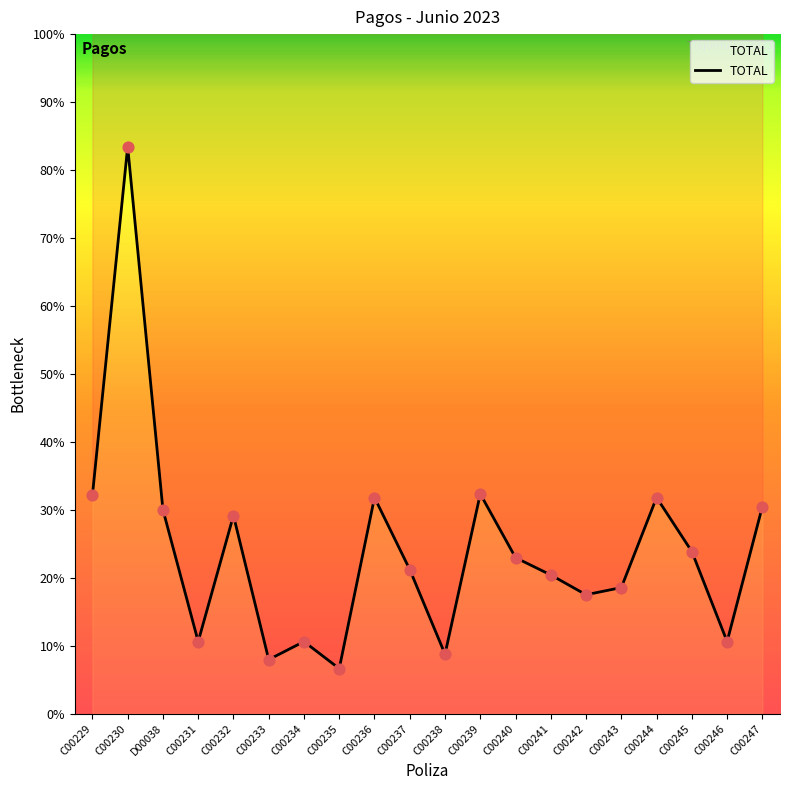

What is the ratio of the value at C00241 to the value at C00234?

1.9